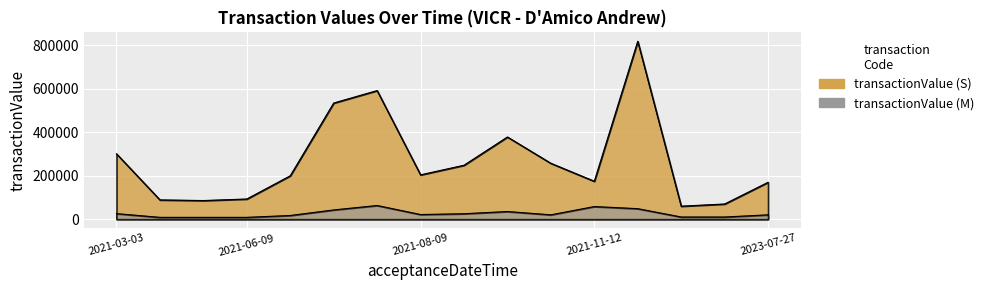

What is the difference between the maximum and minimum values in the transactionValue (S) series?

759483